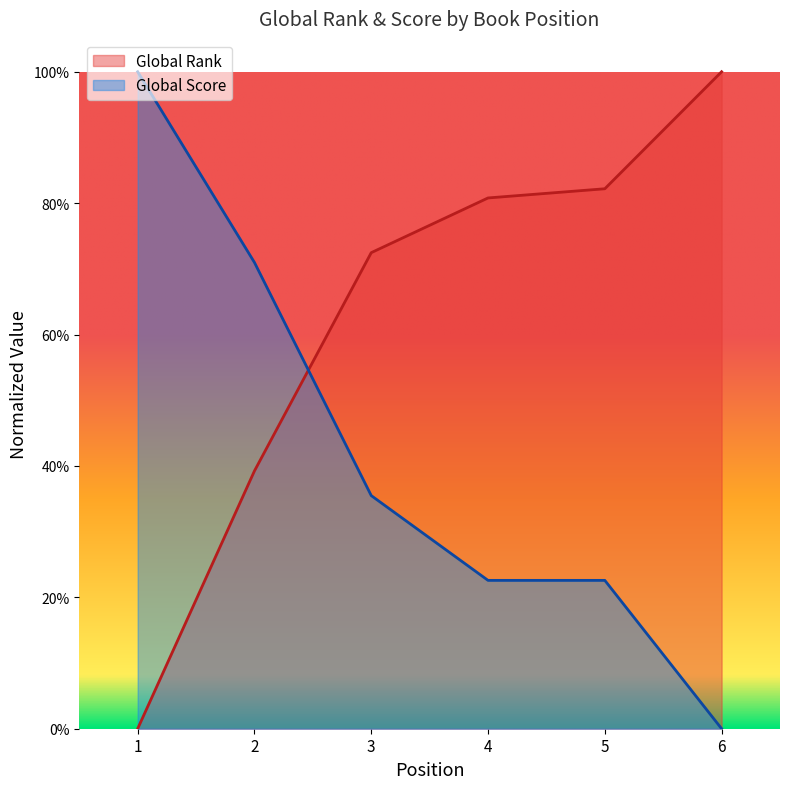

True or false: Global Score has a value of 1.5 at 1.

False